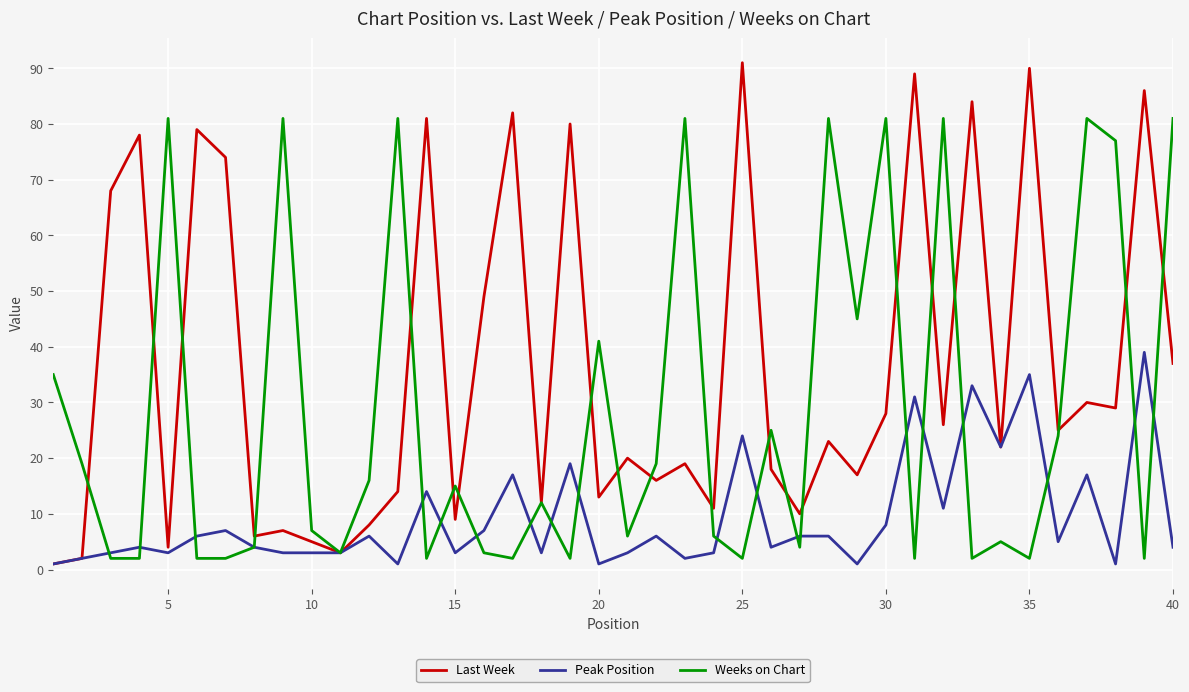

True or false: Peak Position and Weeks on Chart cross at least once.

True